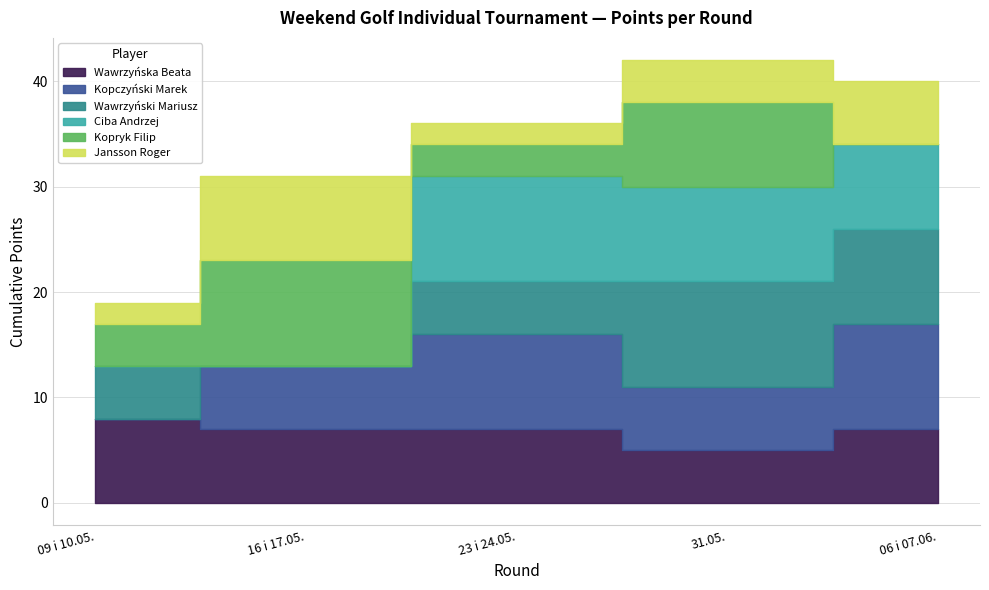

At which category does the chart reach its minimum across all series?

09 i 10.05.